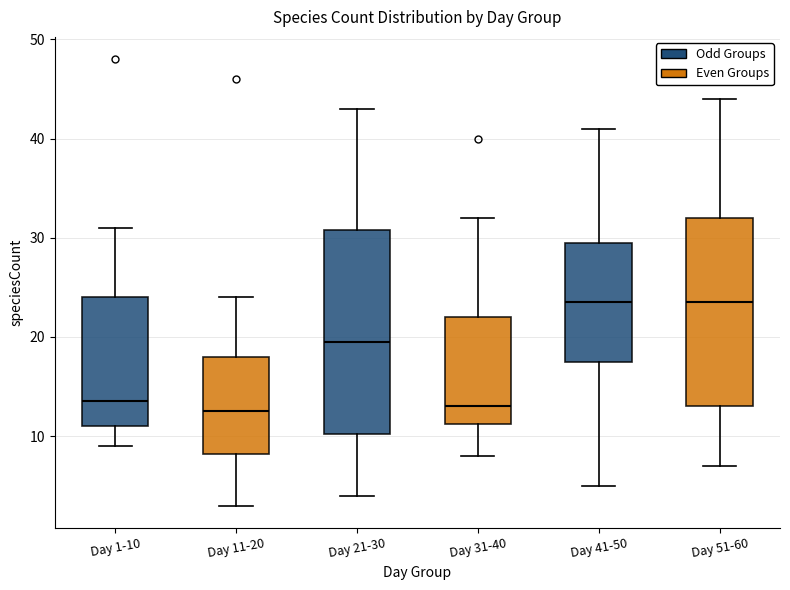

Reading left to right, read every box against the y-axis: the position of its median line, the range the box covers, and the ends of its whiskers. The values are not printed on the chart, so give them approximately, as read against the axis.

Day 1-10: median 14, box 11 to 24, whiskers 9 to 31
Day 11-20: median 13, box 8 to 18, whiskers 3 to 24
Day 21-30: median 20, box 10 to 31, whiskers 4 to 43
Day 31-40: median 13, box 11 to 22, whiskers 8 to 32
Day 41-50: median 24, box 18 to 30, whiskers 5 to 41
Day 51-60: median 24, box 13 to 32, whiskers 7 to 44